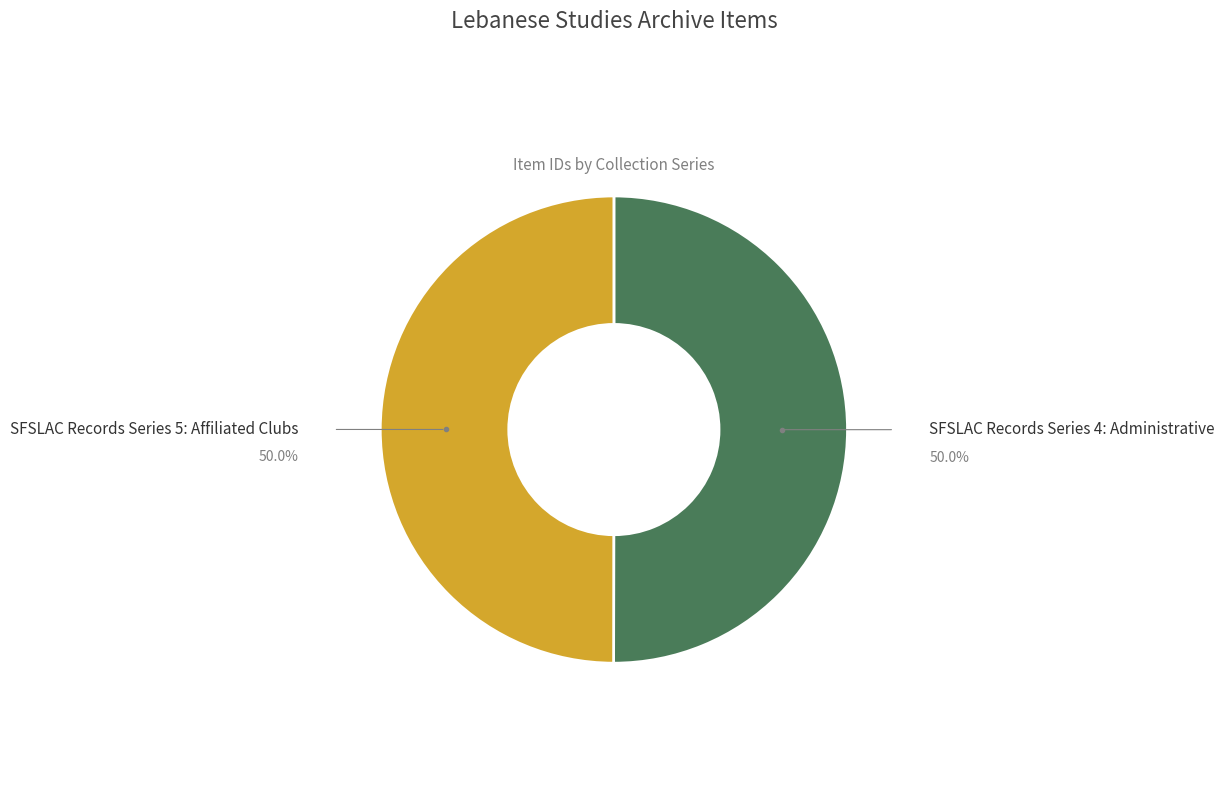

How many slices are in this pie chart?

2